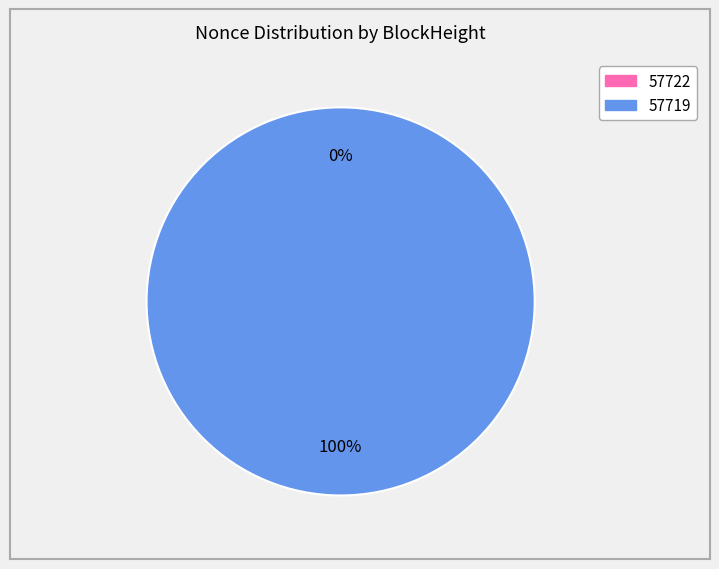

The 57722 slice represents 0% of the pie. True or false?

True